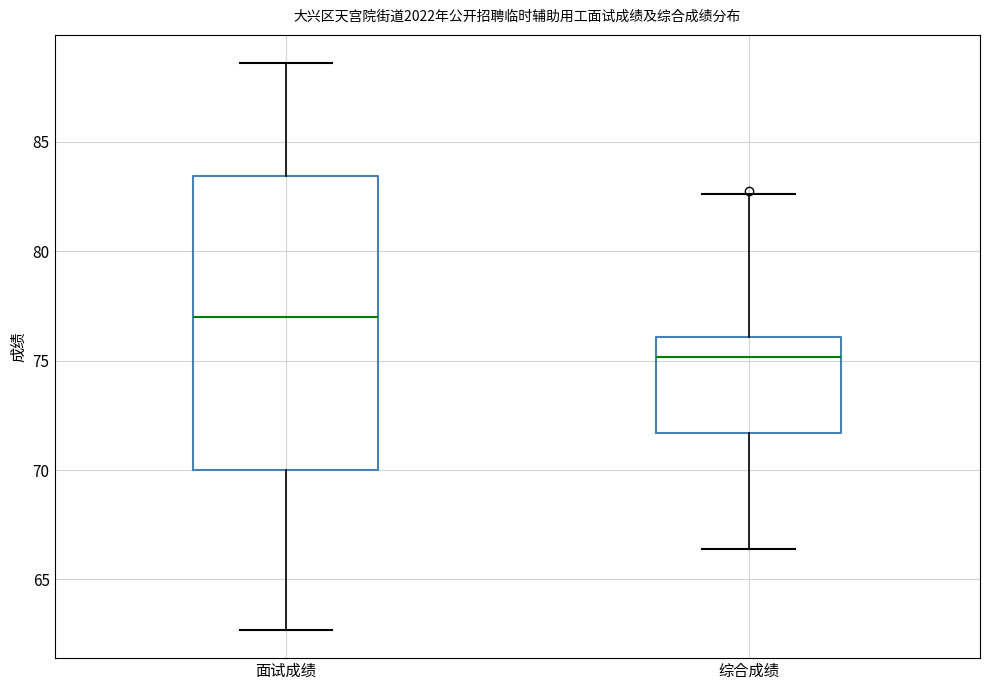

Where is the upper edge of the box for 综合成绩 on the y-axis? The values are not printed on the chart, so give them approximately, as read against the axis.

76.0